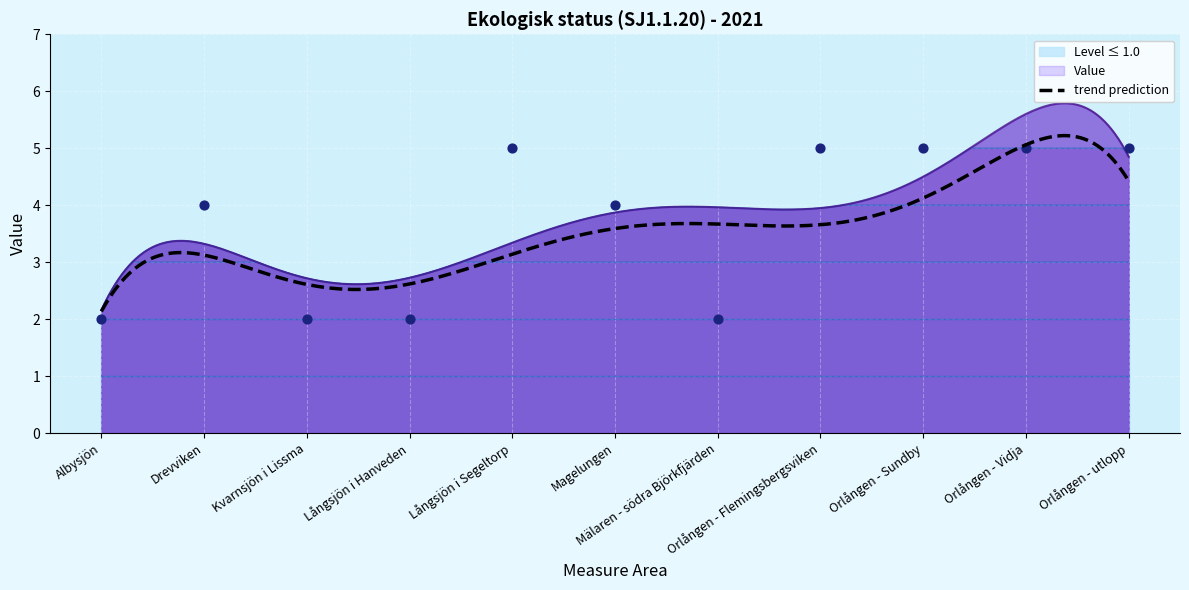

What is the change in value from Drevviken to Mälaren - södra Björkfjärden?

-2